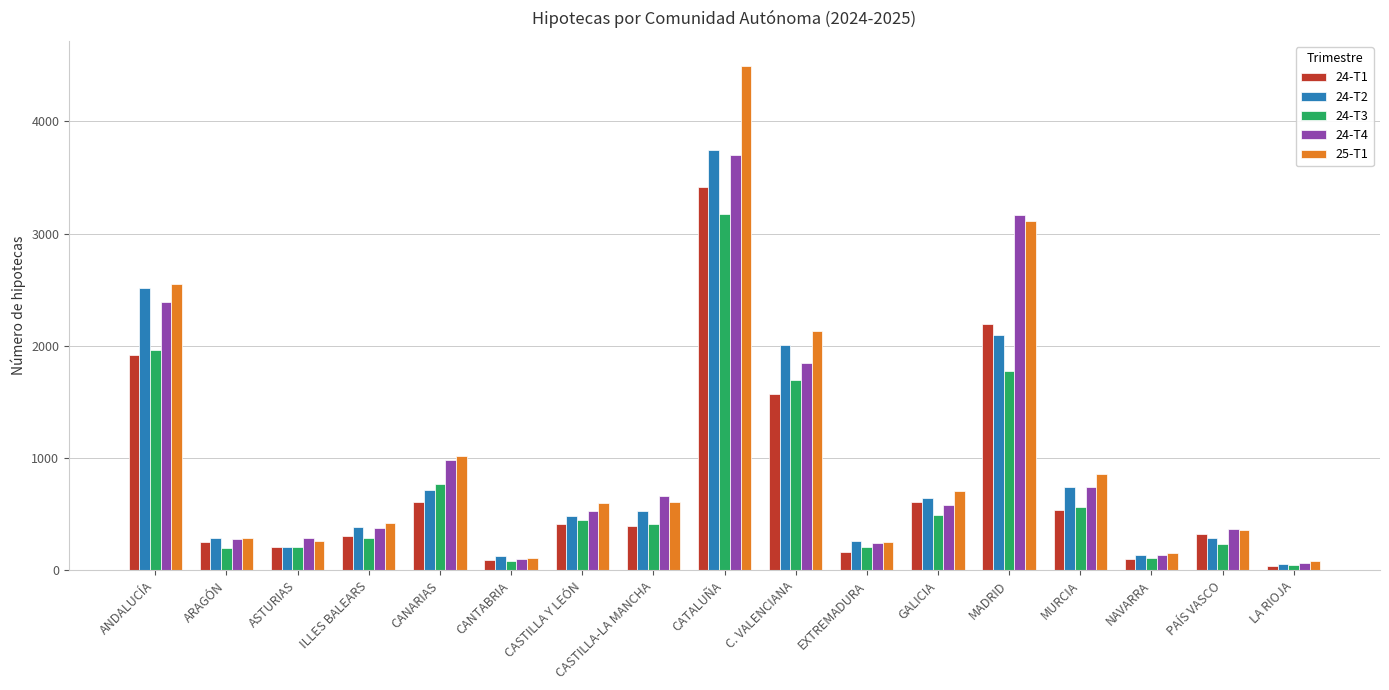

How many bars are there in total?

85